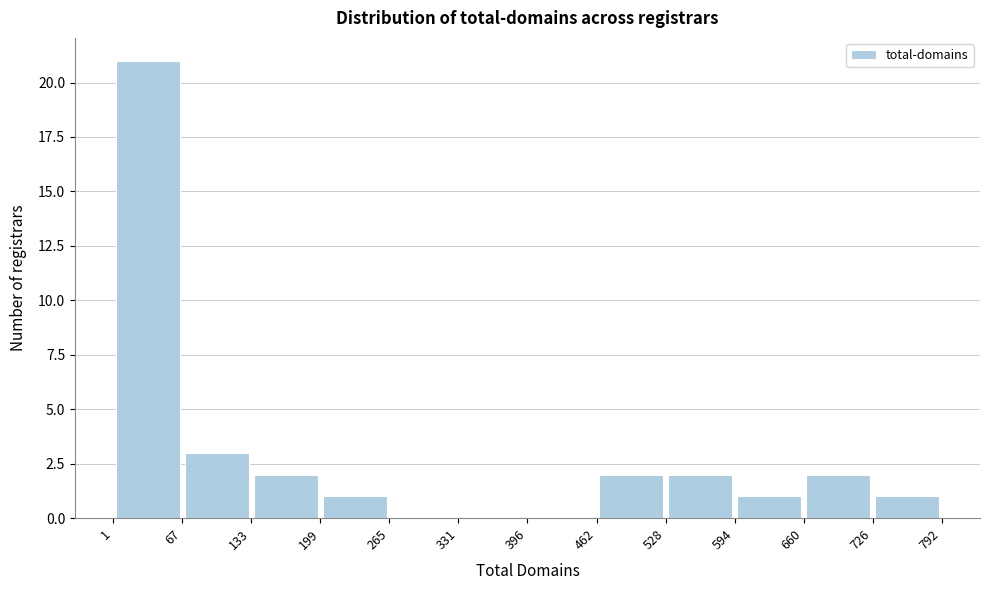

Over which range of the x-axis is the bar tallest?

1 to 67